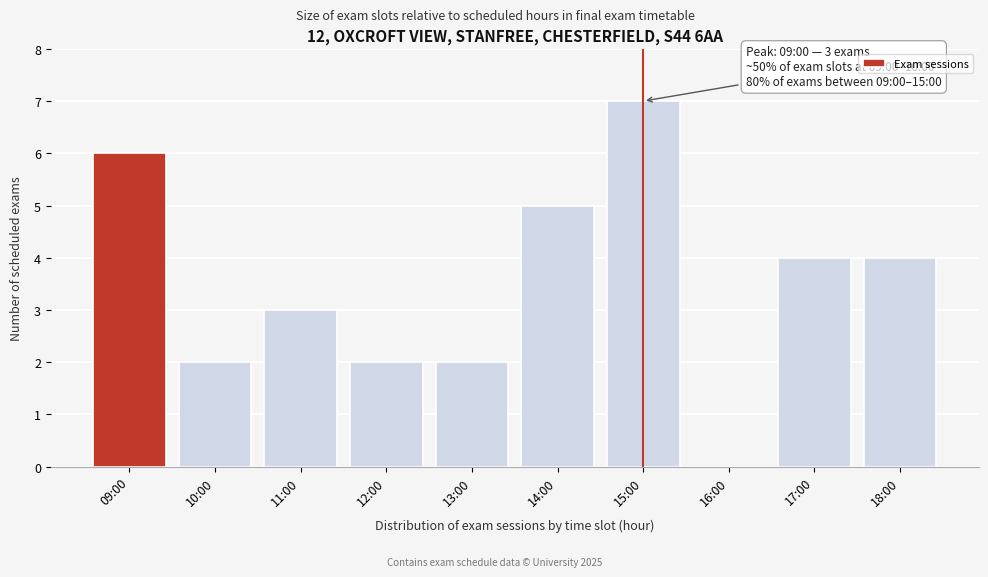

Reading left to right, what are all the values shown in this chart?

09:00=6	10:00=2	11:00=3	12:00=2	13:00=2	14:00=5	15:00=7	16:00=0	17:00=4	18:00=4